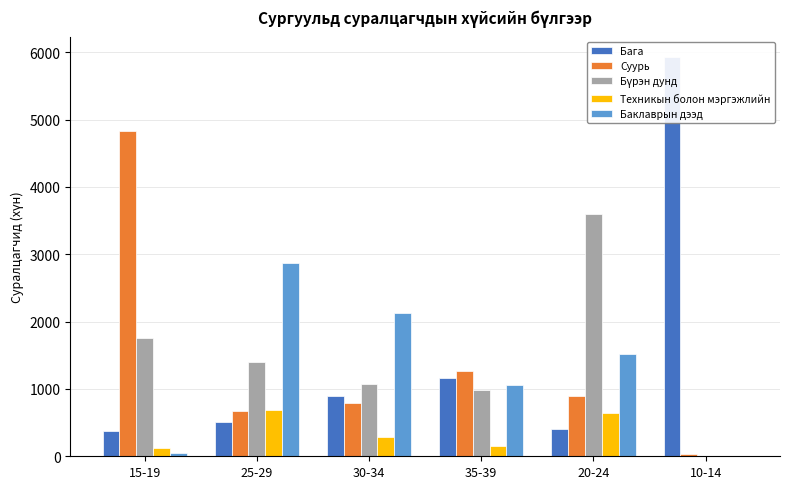

Is the value of Техникын болон мэргэжлийн at 20-24 greater than the value of Баклаврын дээд at 15-19?

Yes